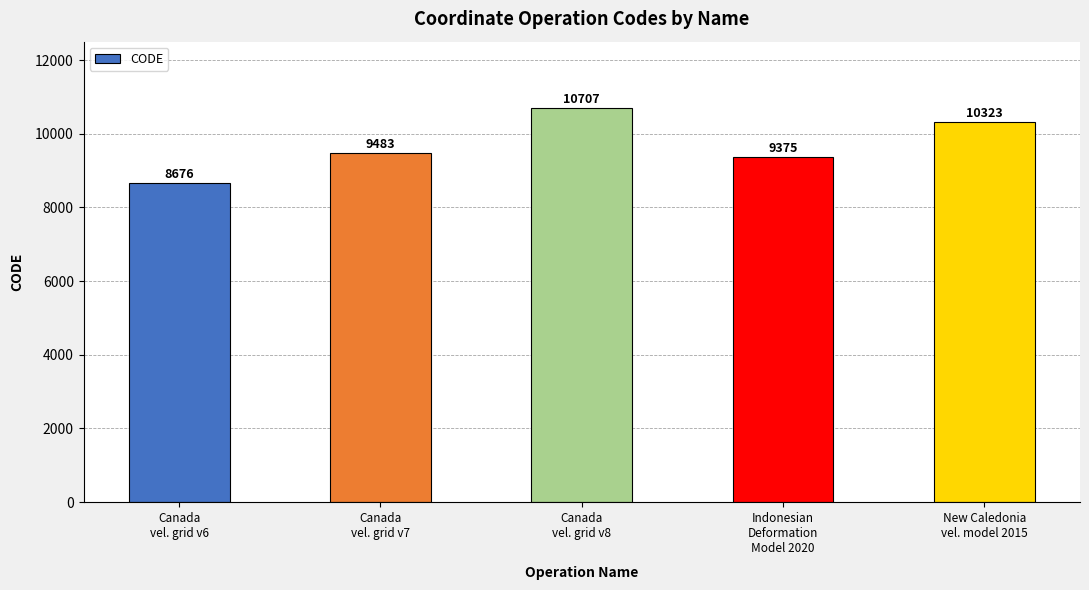

What is the average value?

9713